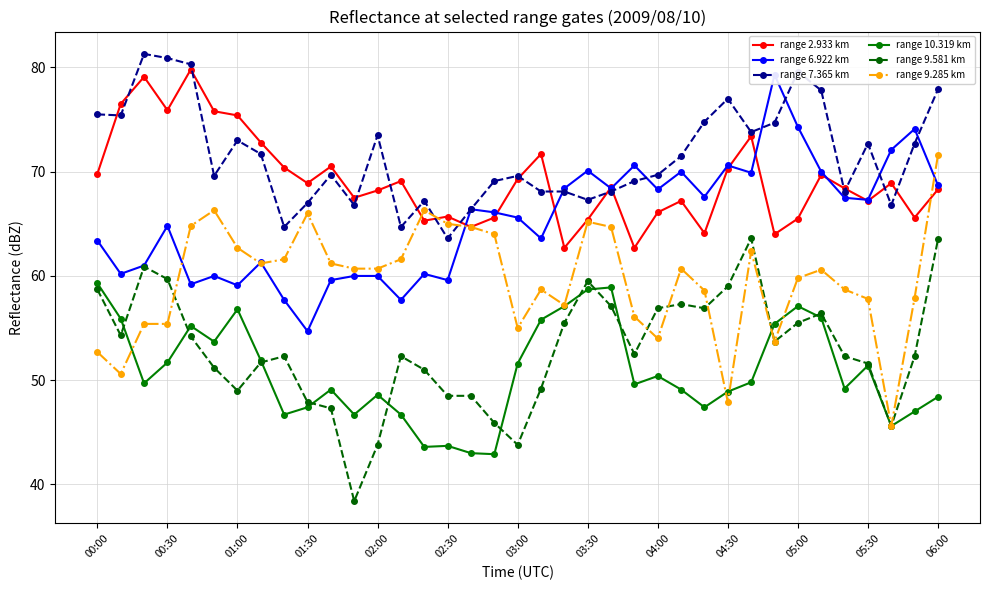

True or false: range 6.922 km and range 9.581 km cross at least once.

False